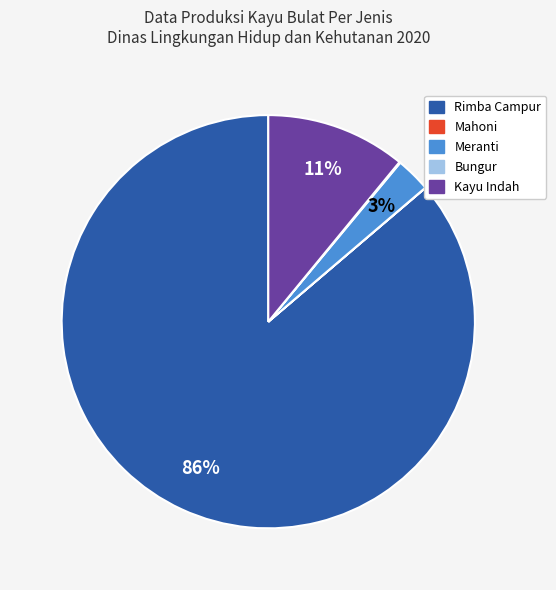

Is it true that Kayu Indah is 11% of the pie?

True